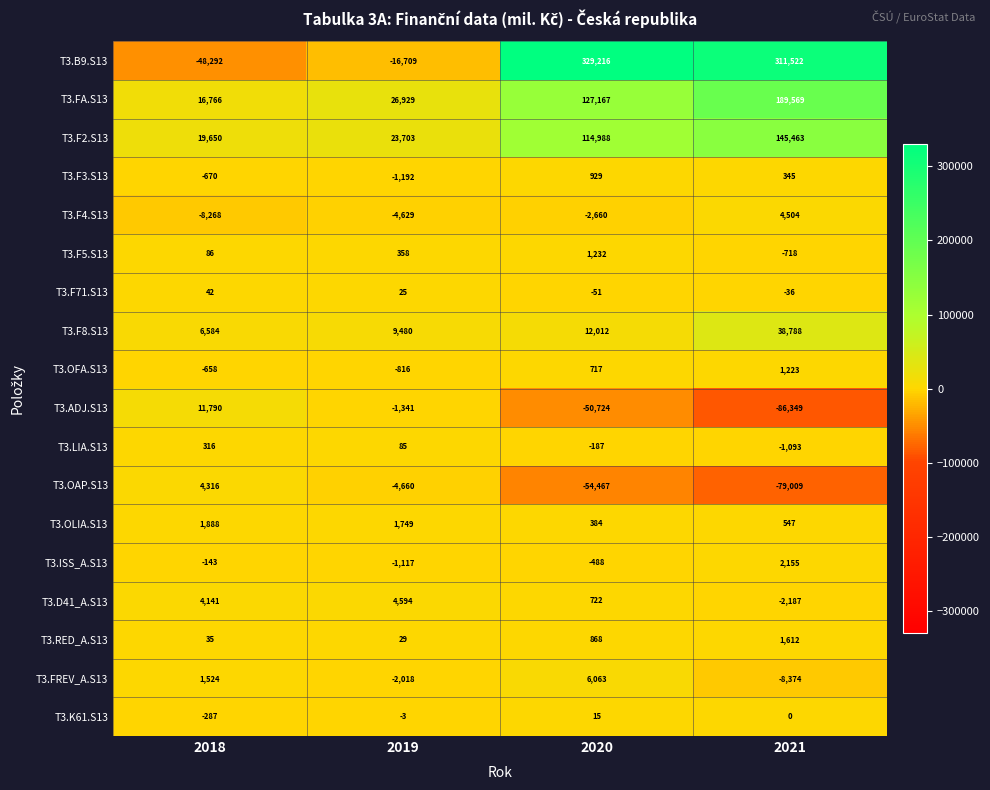

What is the difference between the highest and lowest values at 2021?

397871